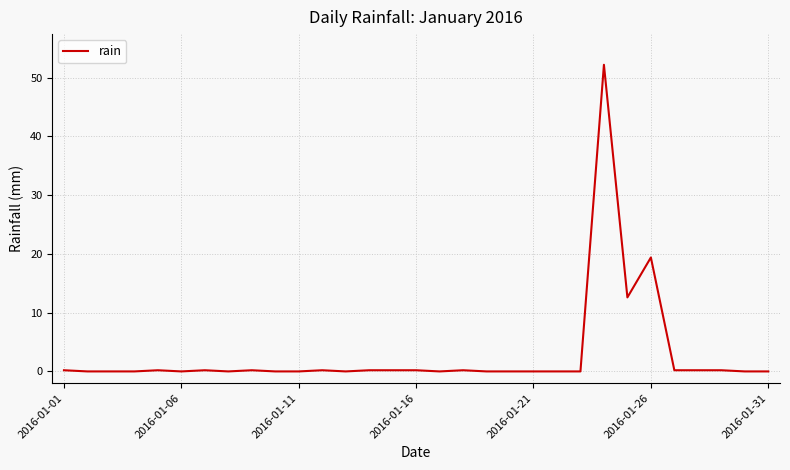

What is the greatest value displayed?

52.2